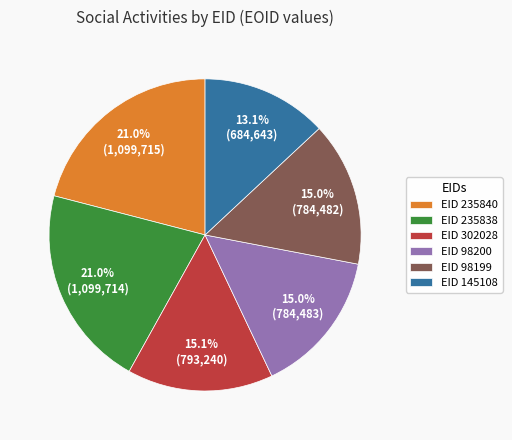

Which category has the smallest portion of the pie?

EID 145108